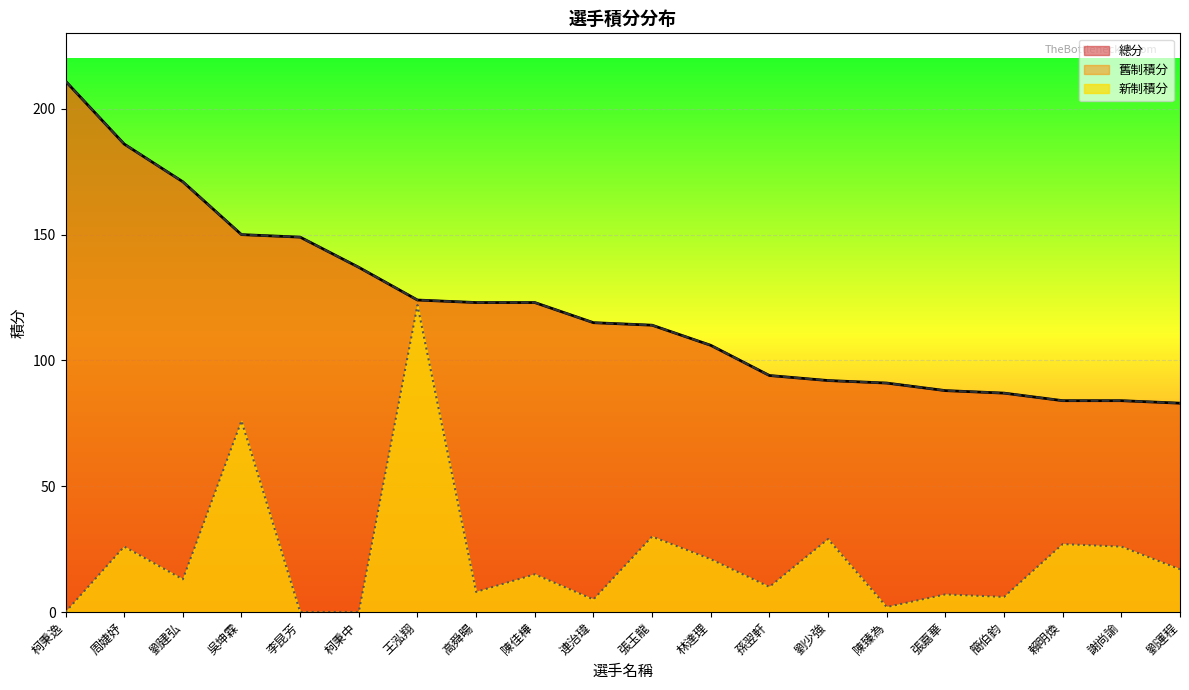

What is the label of the 13th point from the left?

孫翌軒